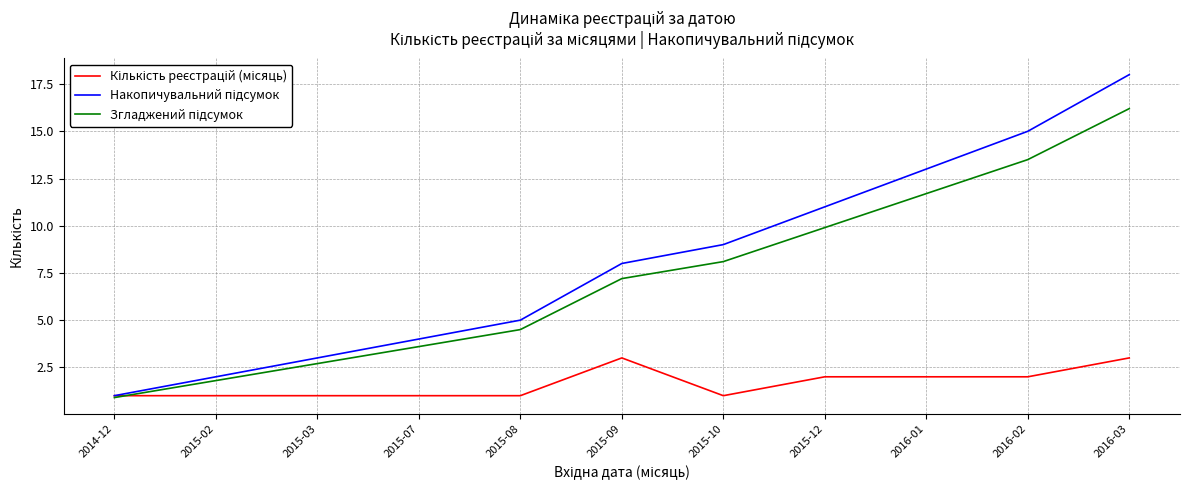

What is the maximum value shown in the chart?

18.0